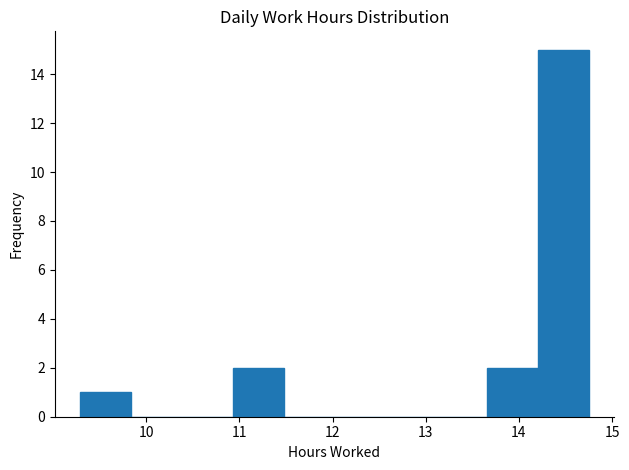

Reading left to right, list every bar in this chart as the range it spans on the x-axis followed by its height. Neither the bar edges nor the heights are printed on the chart, so give them approximately, as read against the axes.

9.3 to 9.8: 1
9.8 to 10.4: 0
10.4 to 10.9: 0
10.9 to 11.5: 2
11.5 to 12.0: 0
12.0 to 12.6: 0
12.6 to 13.1: 0
13.1 to 13.7: 0
13.7 to 14.2: 2
14.2 to 14.8: 15